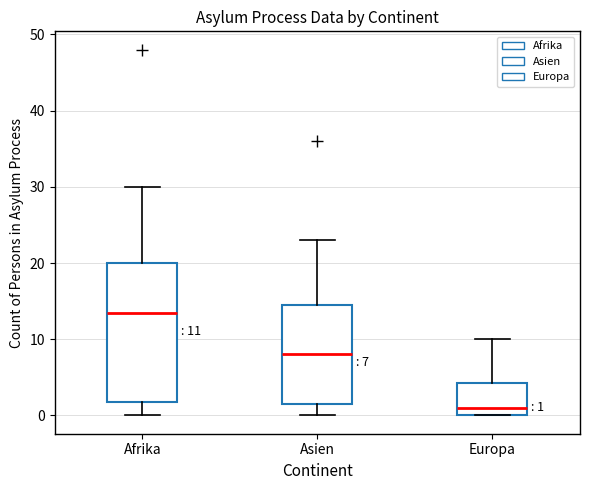

Comparing the boxes themselves (not the whiskers), which one is the tallest?

Afrika